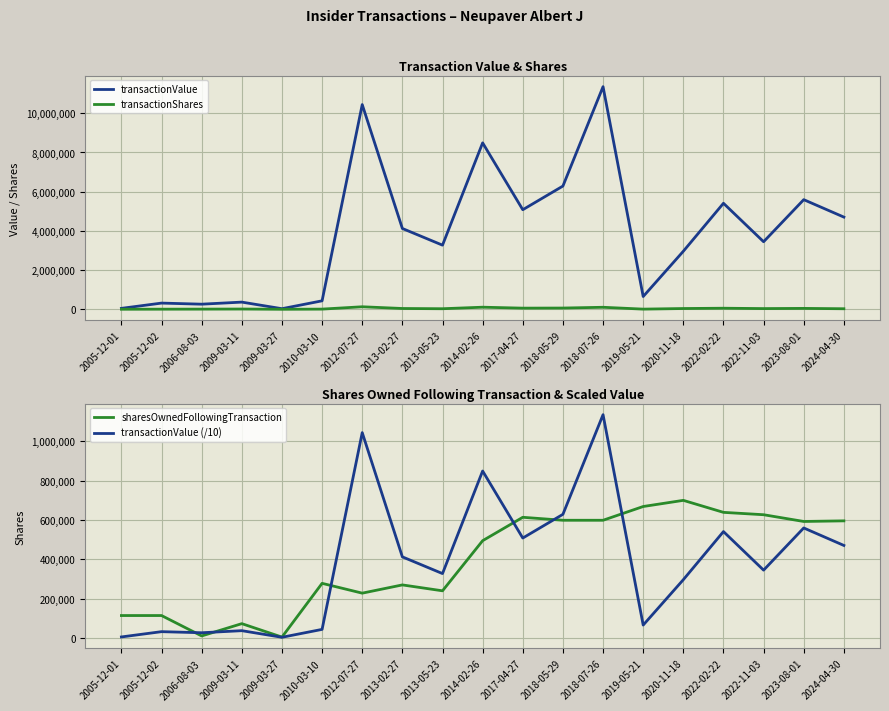

Reading left to right, extract all data points from this chart.

transactionValue: 48627.0	317598.0	262103.0	367599.0	31720.0	433279.0	10442939.0	4122812.0	3272265.0	8490258.0	5079978.0	6286464.0	11355381.0	652600.0	2961360.0	5408886.0	3446680.0	5593092.0	4703456.0
transactionShares: 3700.0	7300.0	10000.0	15000.0	2000.0	10529.0	130000.0	42000.0	30000.0	108000.0	60000.0	65000.0	104000.0	10000.0	40500.0	55877.0	37300.0	47032.0	29100.0
sharesOwnedFollowingTransaction: 113753.0	113753.0	10000.0	72500.0	4146.0	277583.0	227664.0	269564.0	239564.0	494528.0	613568.0	598475.0	598475.0	668418.0	699732.0	638640.0	626613.0	592307.0	595412.0
transactionValue (/10): 4862.7	31759.8	26210.3	36759.9	3172.0	43327.9	1044293.9	412281.2	327226.5	849025.8	507997.8	628646.4	1135538.1	65260.0	296136.0	540888.6	344668.0	559309.2	470345.6